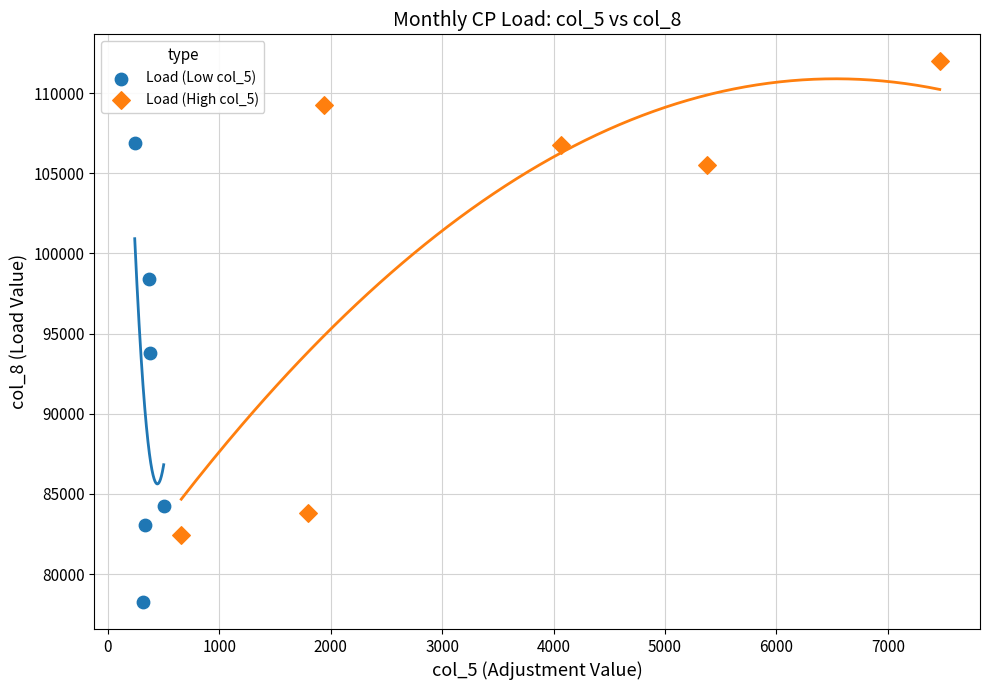

Which series contains the highest Y value?

Load (High col_5)